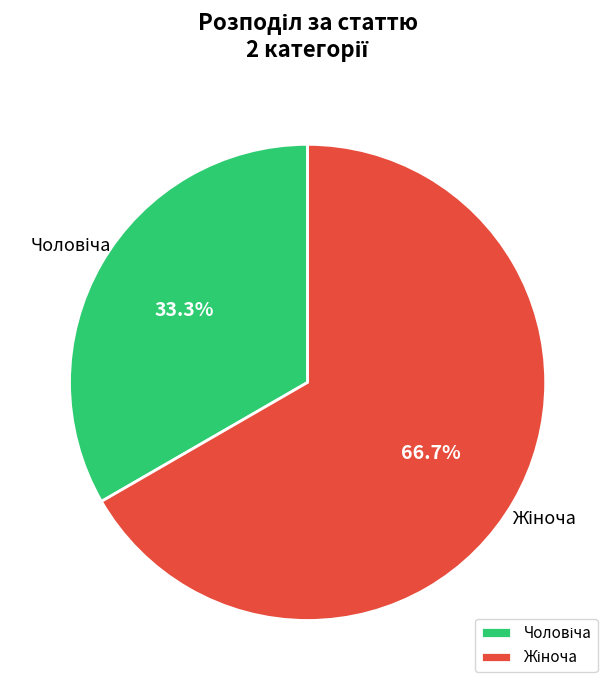

To the nearest percent, what is the difference between the largest and smallest slice percentages?

33%